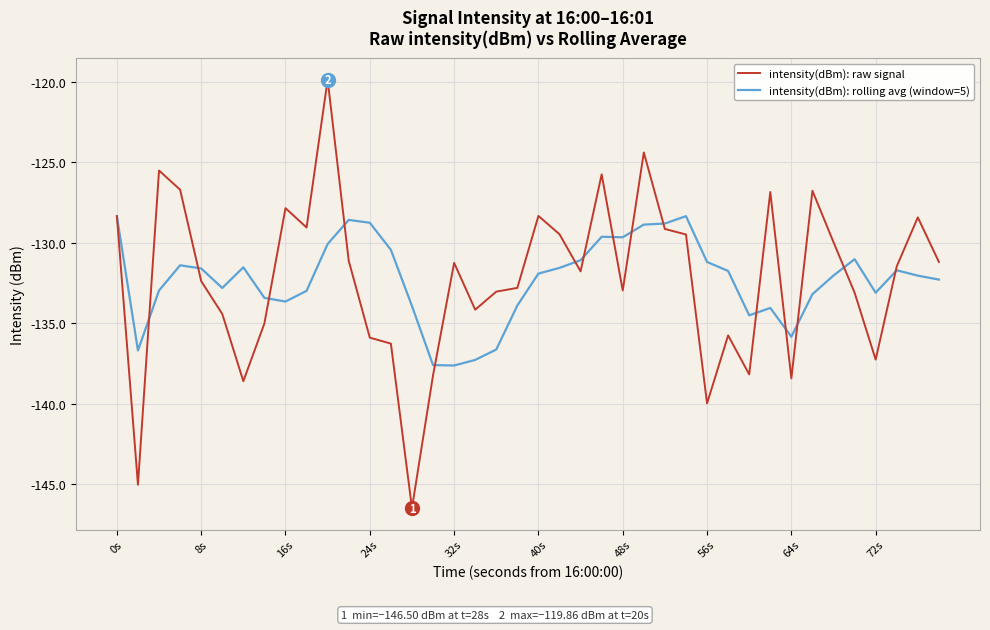

Which series has the widest spread of values?

intensity(dBm): raw signal